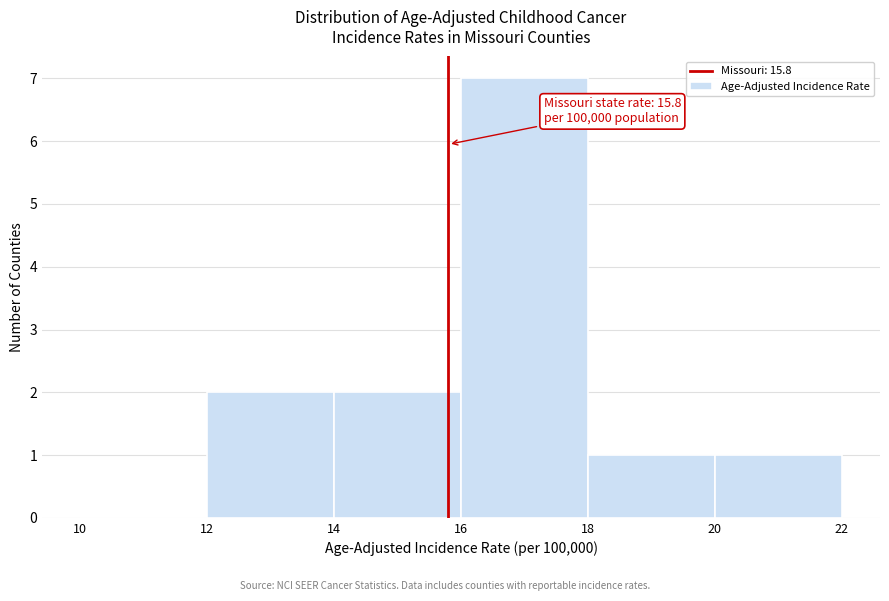

Which range on the x-axis has the tallest bar?

16 to 18